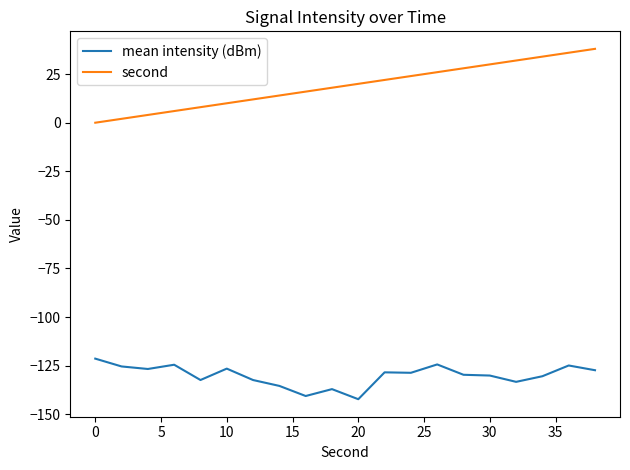

How many lines are shown in the chart?

2